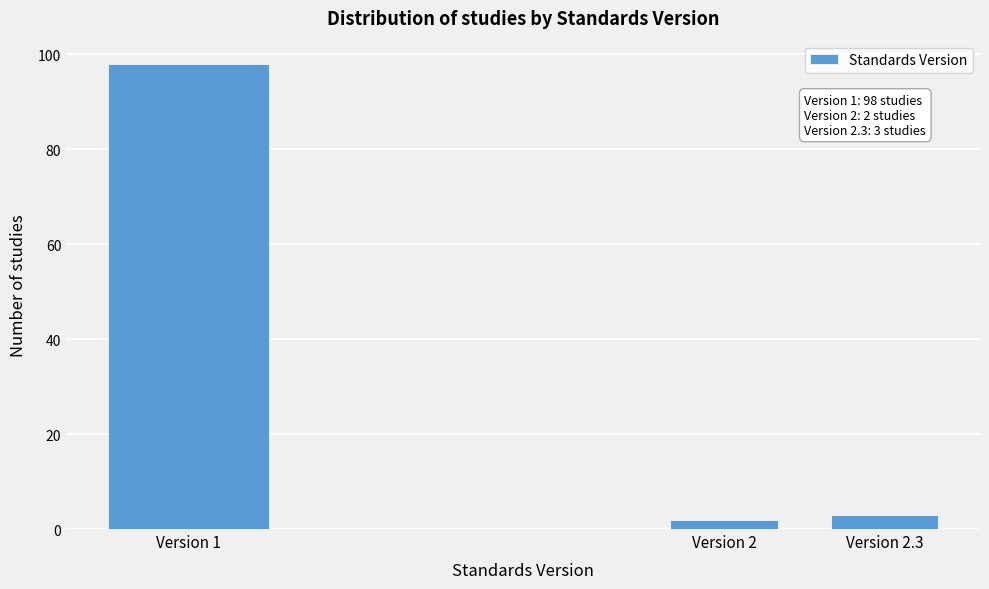

Reading right to left, transcribe all the data shown in this chart.

3	2	98